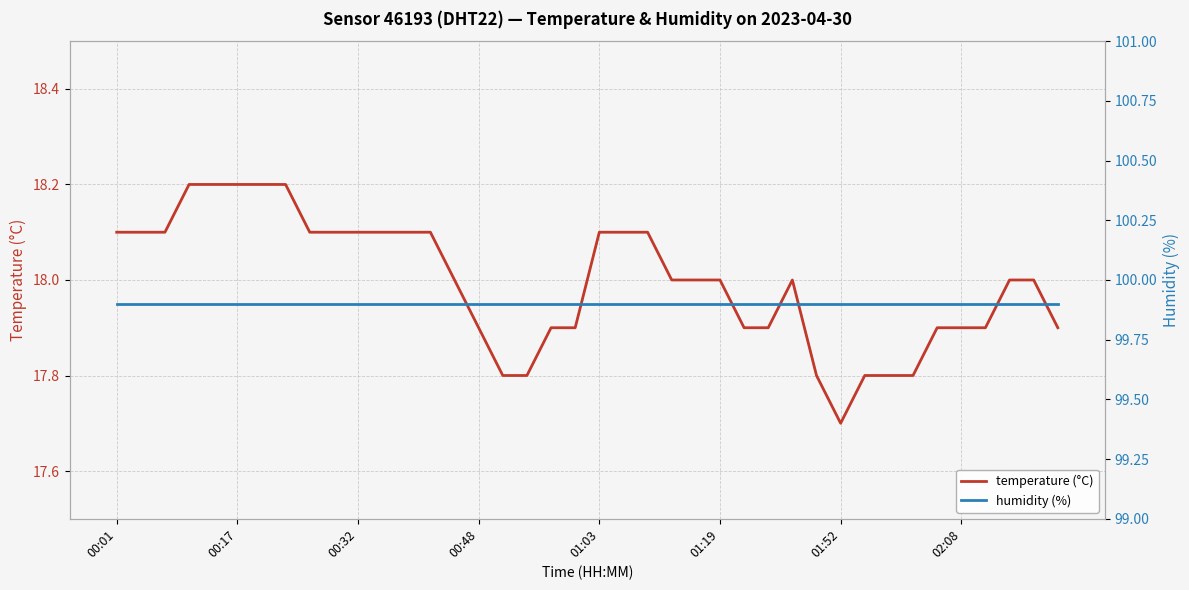

At which label is temperature (°C) closest to 17?

01:52